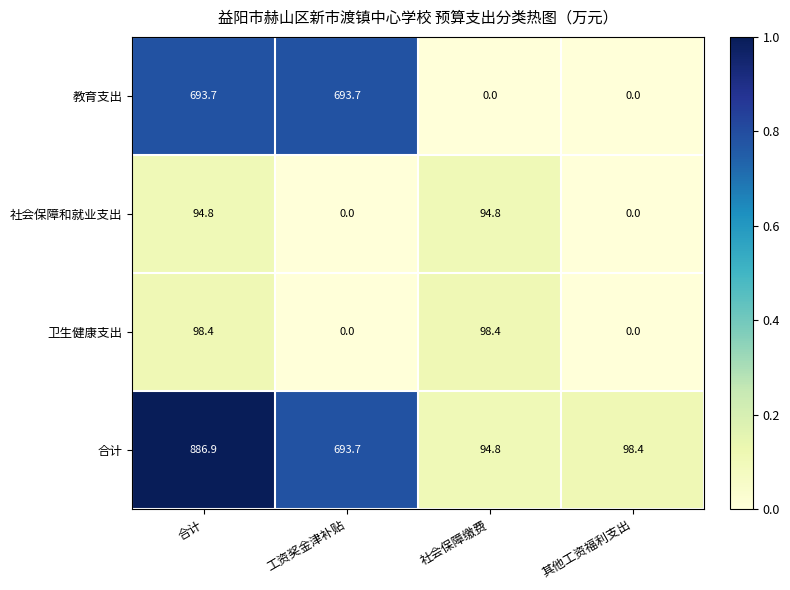

Which series has the largest total across all categories?

合计